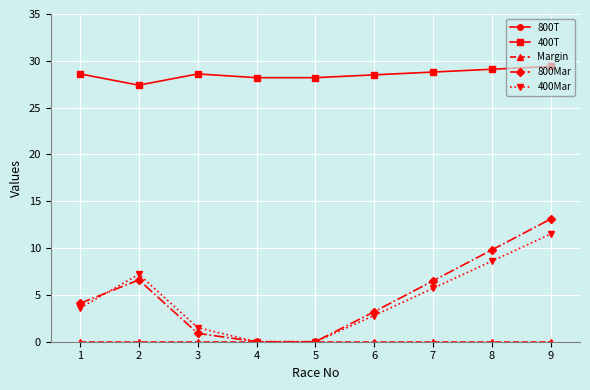

At which label is 800T closest to 57?

5